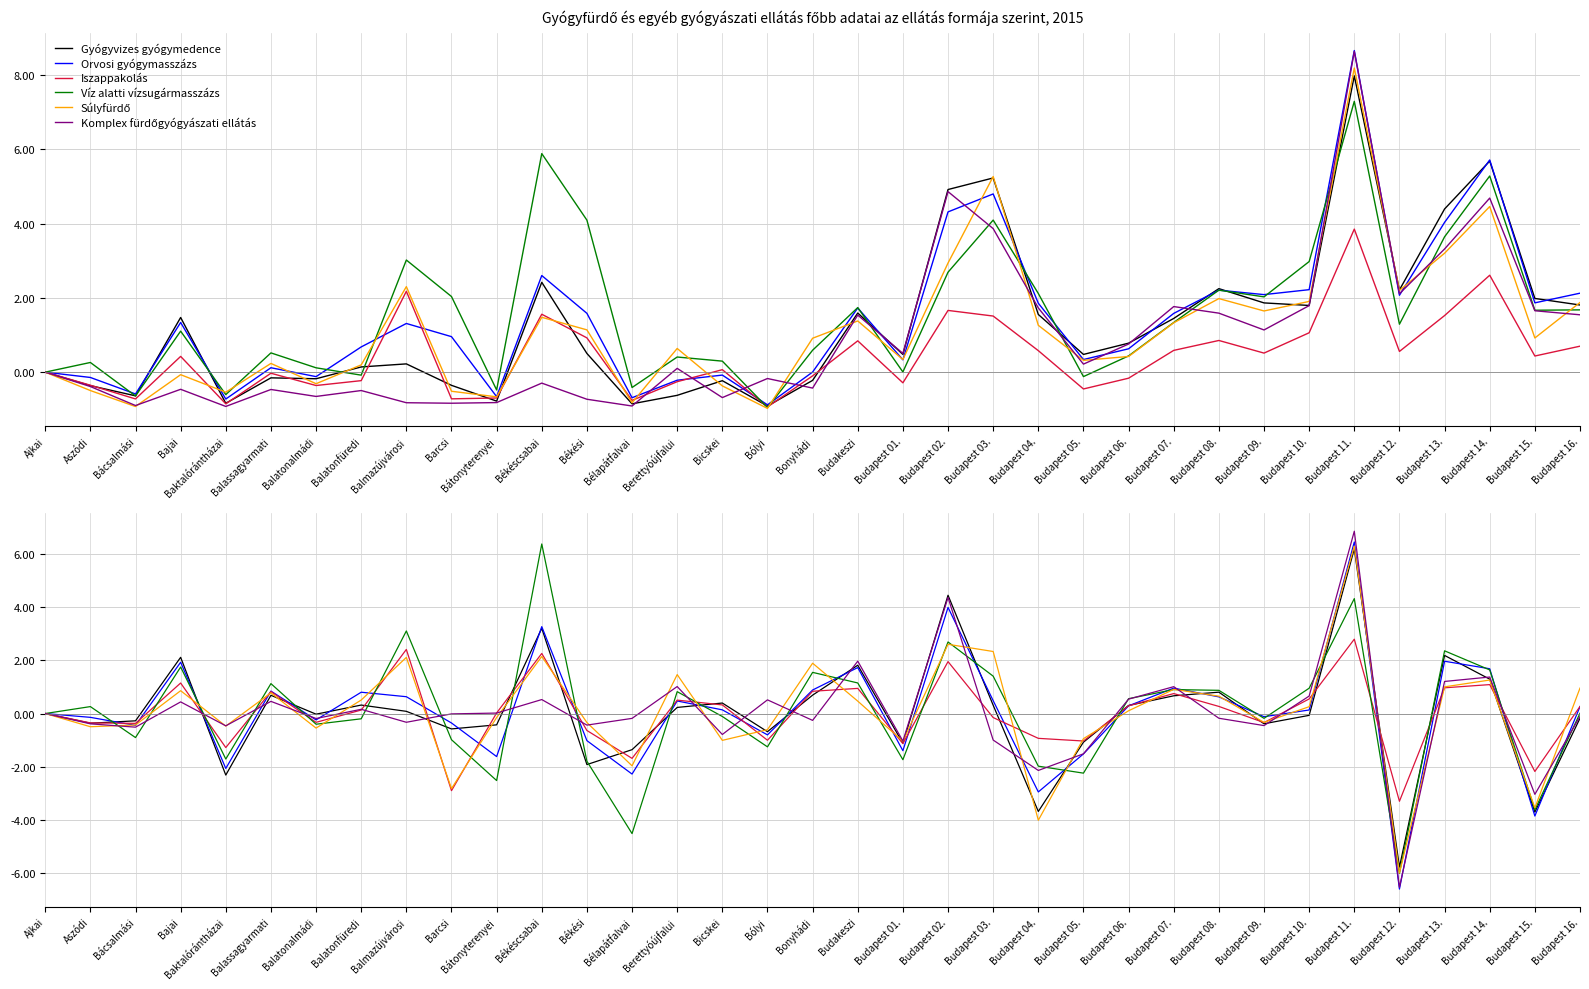

At which category does Komplex fürdőgyógyászati ellátás reach its first local peak?

Bajai